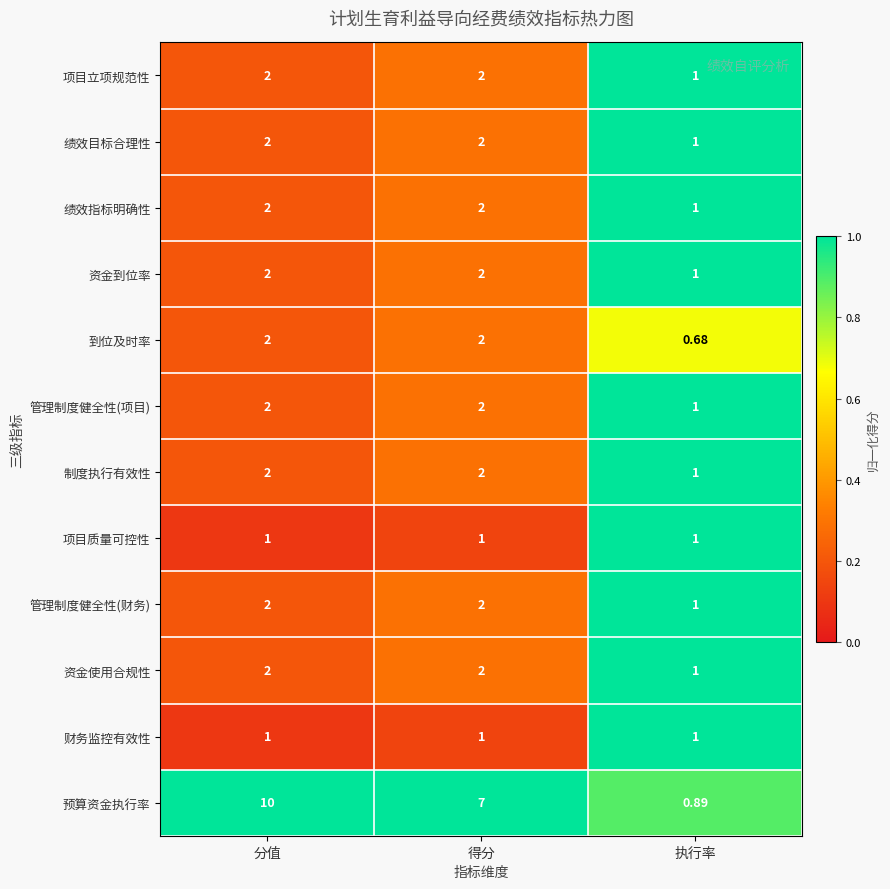

What is the total value across all series at 得分?

27.0